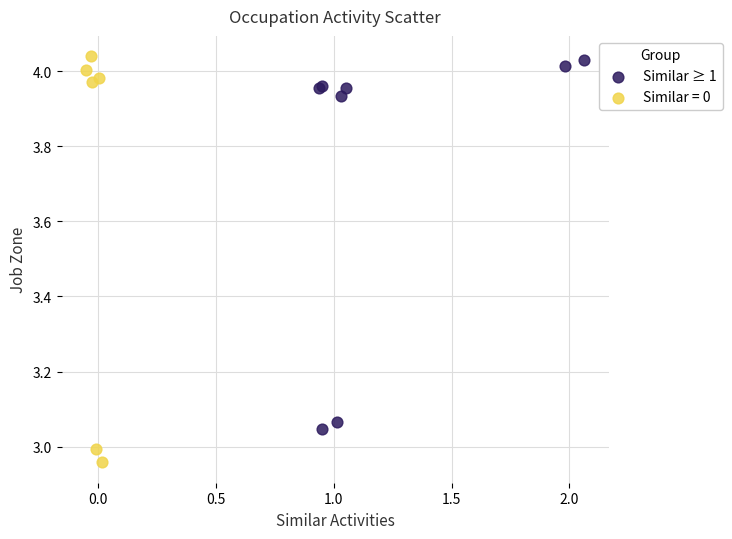

Which series has the largest Y range (max minus min)?

Similar = 0